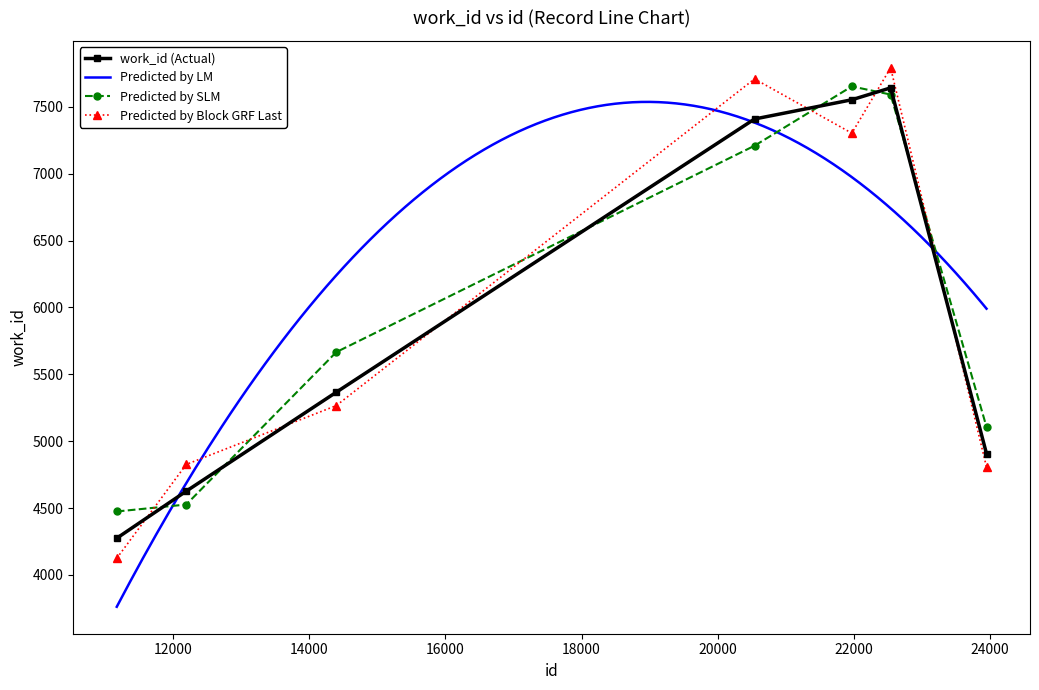

Where is the first local maximum?

22542